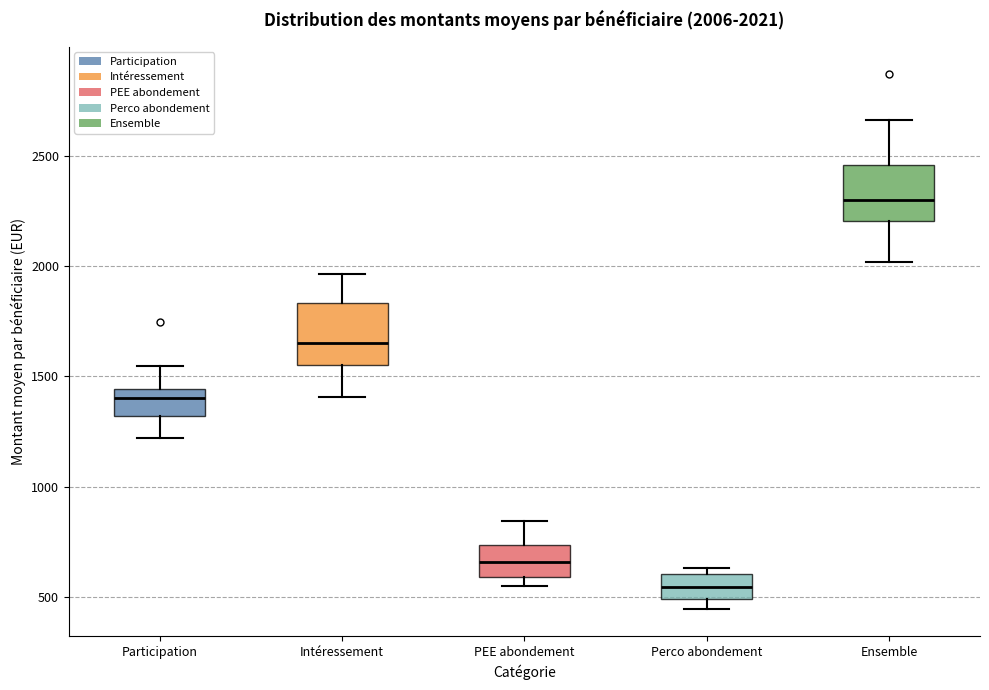

Which box's median line is the highest?

Ensemble